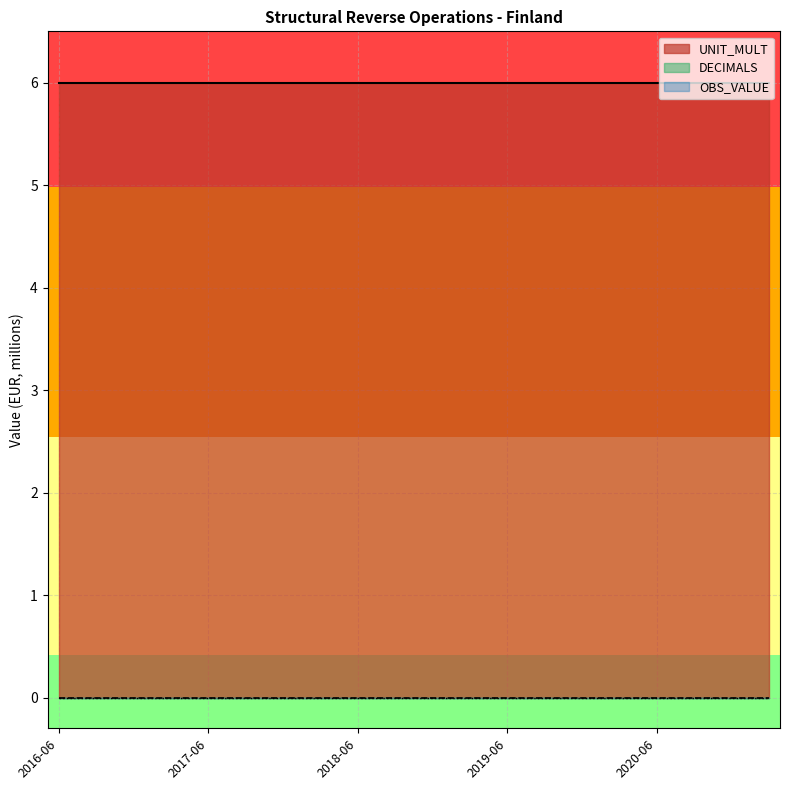

At 2017-06, list the series in order from smallest to largest.

OBS_VALUE, DECIMALS, UNIT_MULT